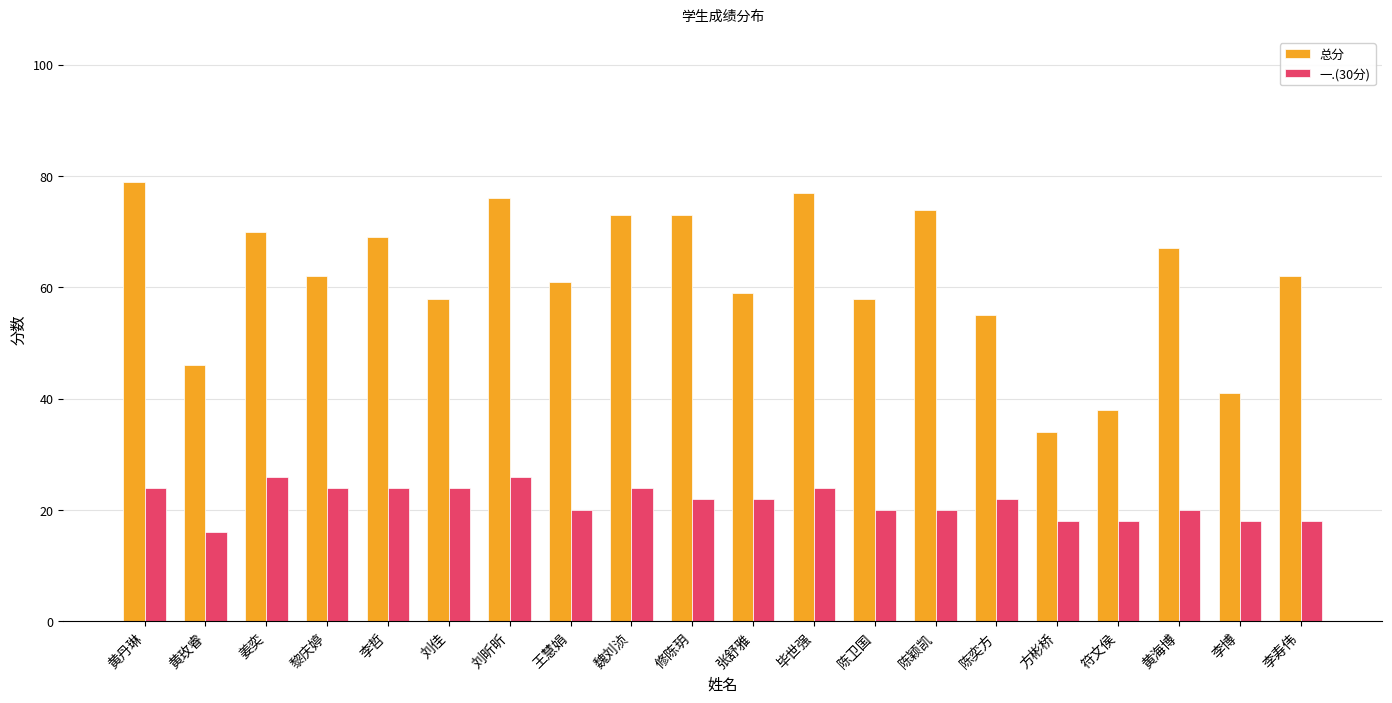

The value of 总分 at 黄丹琳 is 79. True or false?

True